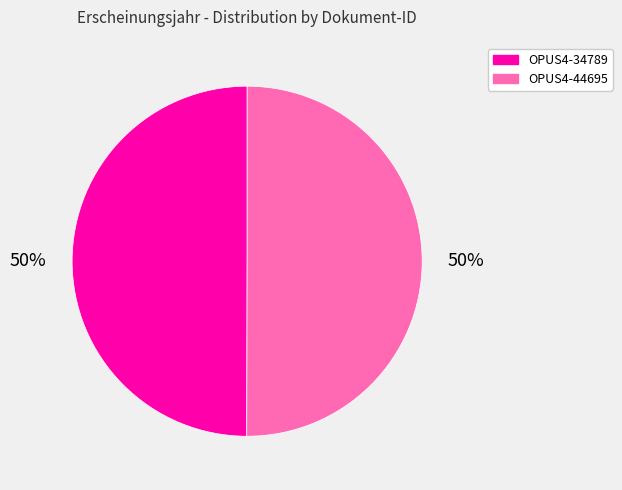

Combined, do OPUS4-34789 and OPUS4-44695 account for over 50%?

Yes